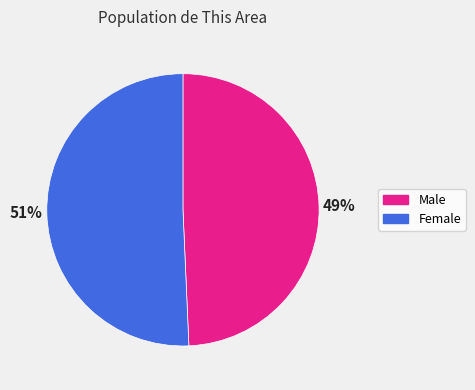

How many segments does this pie chart have?

2